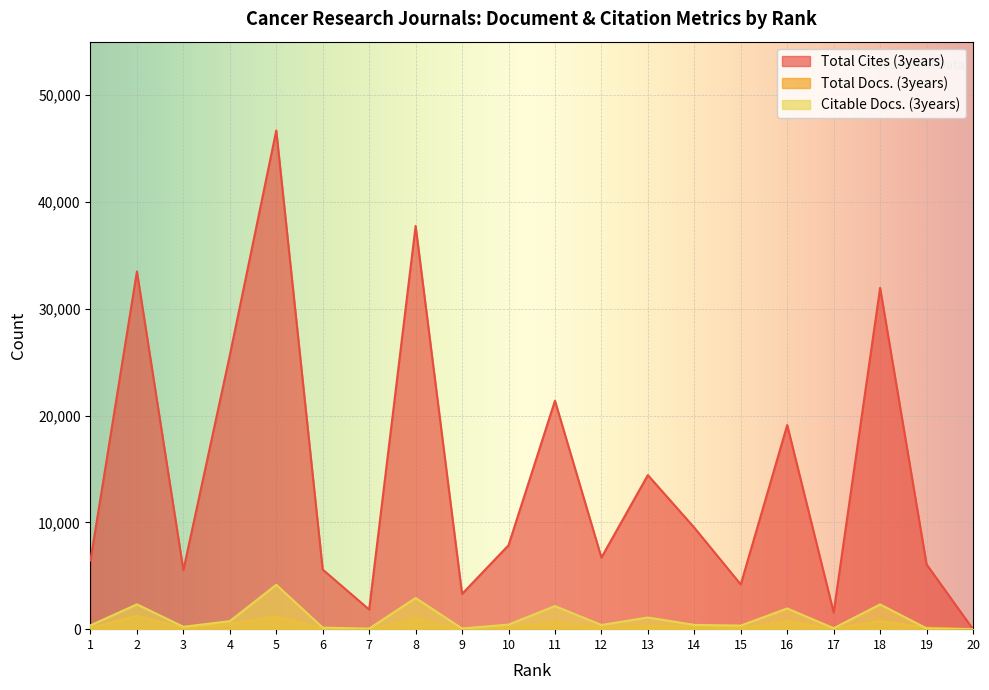

At which label does Total Cites (3years) reach its peak?

5